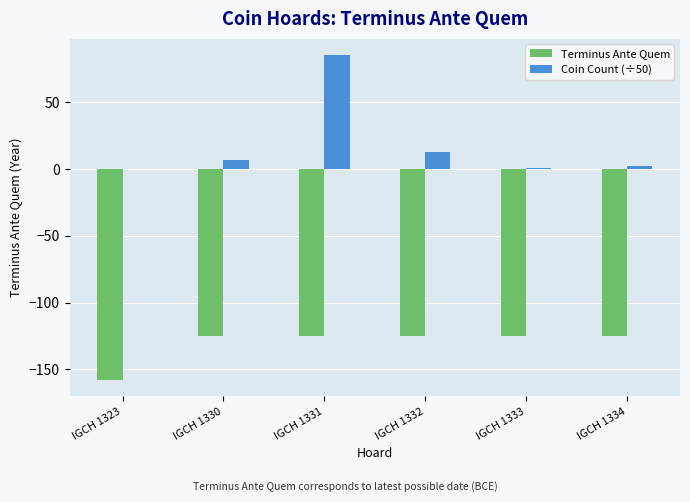

What is the maximum value shown in the chart?

85.4